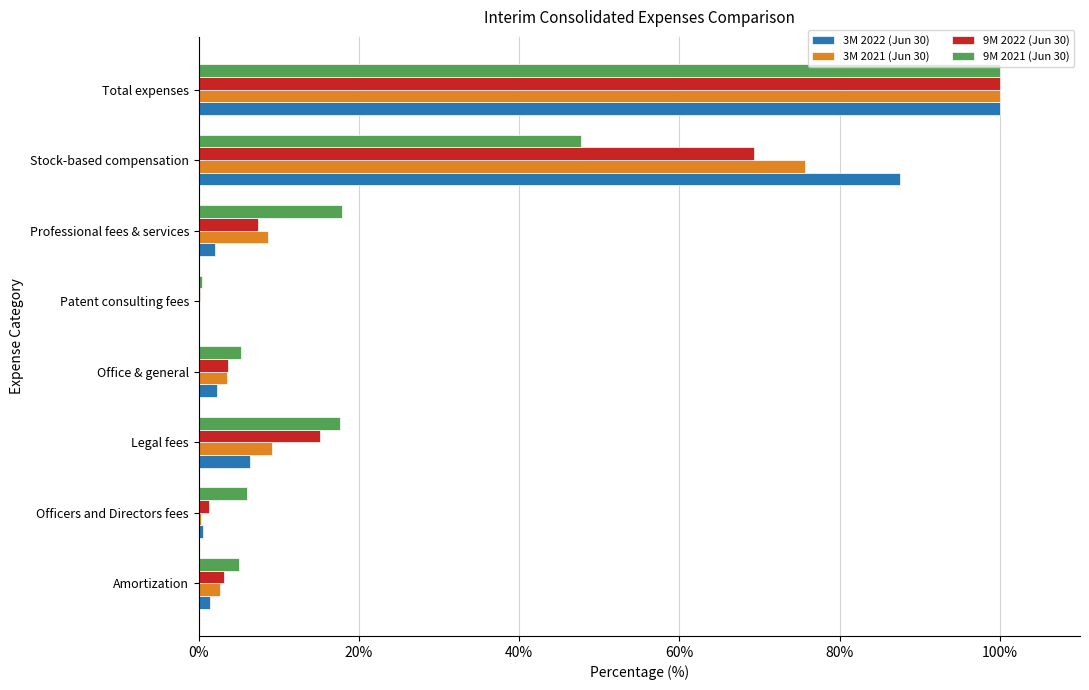

At which category does the chart reach its peak across all series?

Total expenses